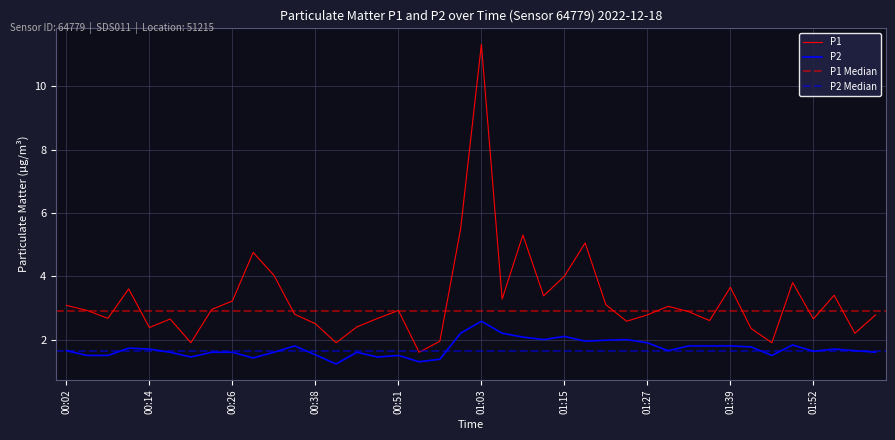

How many categories are shown in the chart?

40